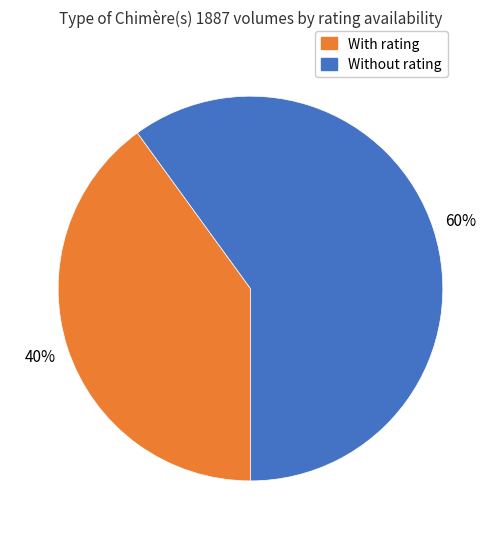

To the nearest percent, what is the average slice percentage?

50%